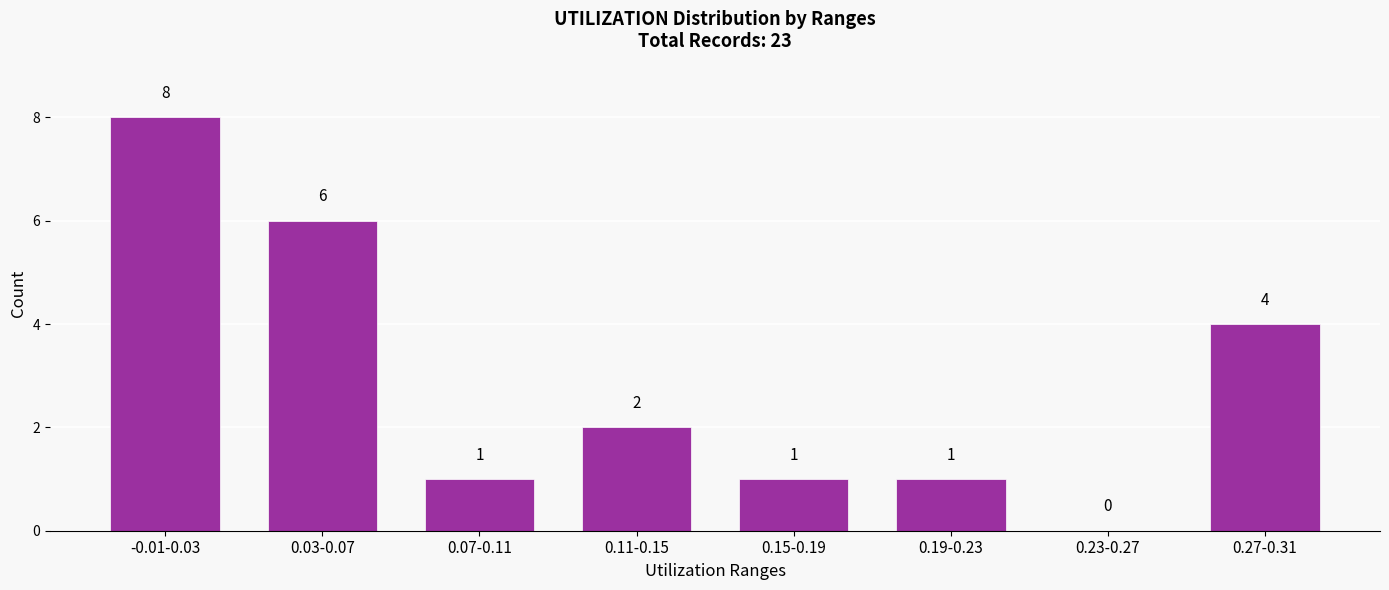

Reading left to right, list all the values displayed in this chart.

-0.01-0.03=8	0.03-0.07=6	0.07-0.11=1	0.11-0.15=2	0.15-0.19=1	0.19-0.23=1	0.23-0.27=0	0.27-0.31=4